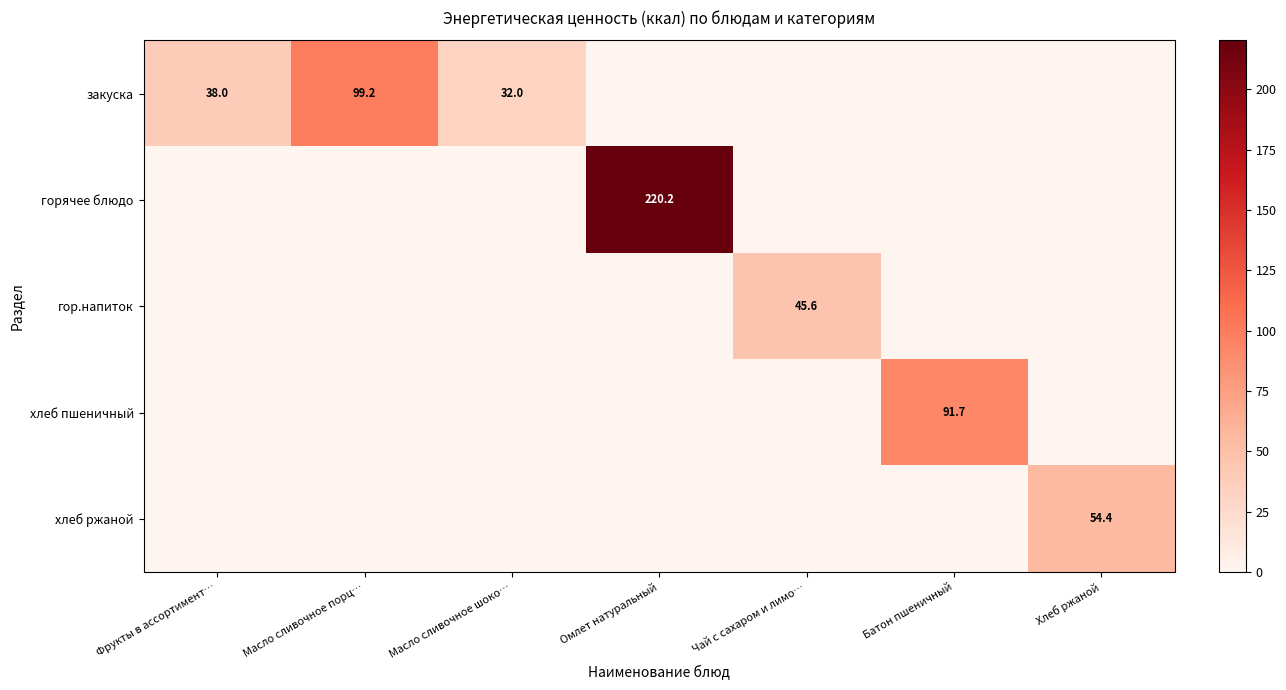

Is it true that закуска equals 134.0 at Масло сливочное порц…?

False